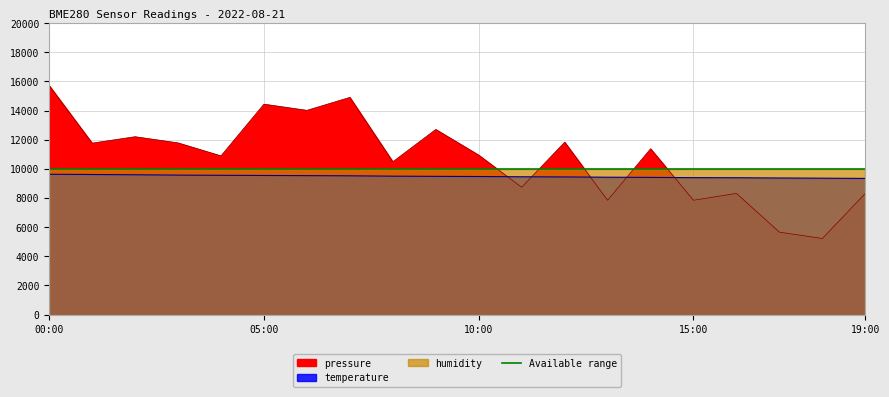

What is the difference between the second highest and second lowest values in the pressure series?

9250.0